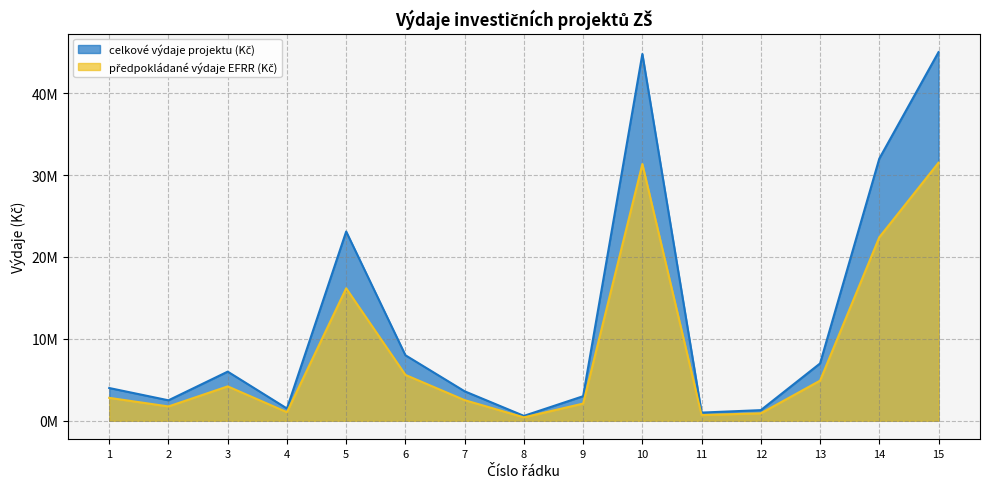

Does the chart have visible grid lines?

Yes